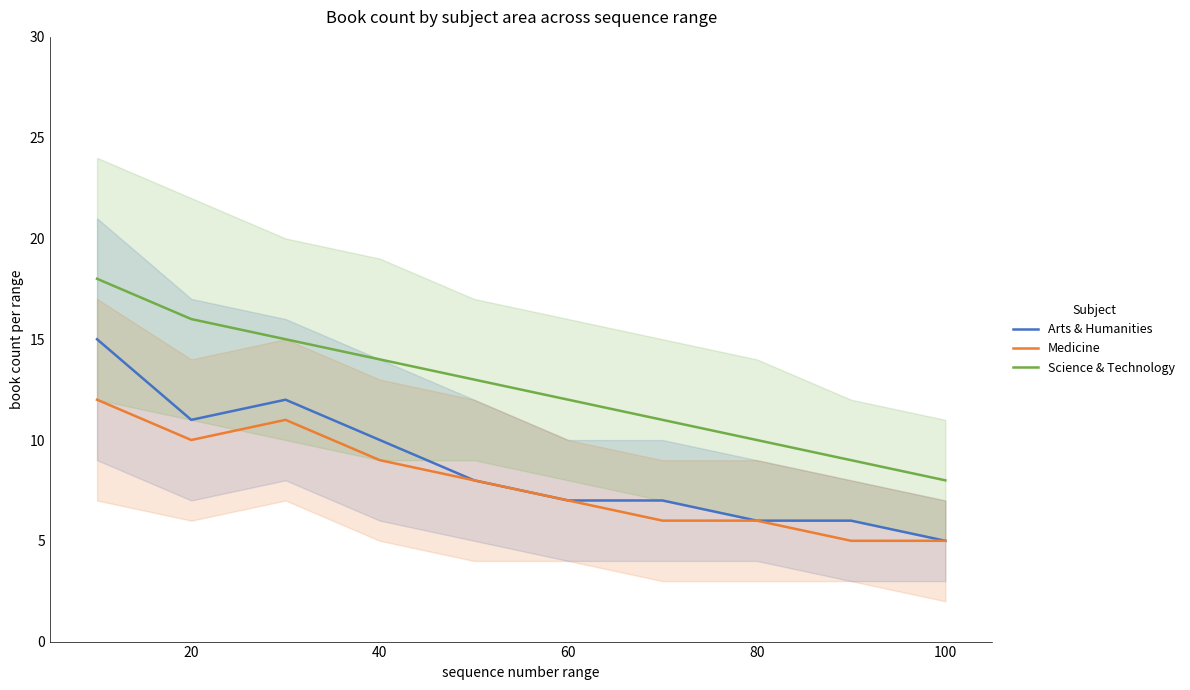

What are all the series names shown in the legend?

Arts & Humanities, Medicine, Science & Technology